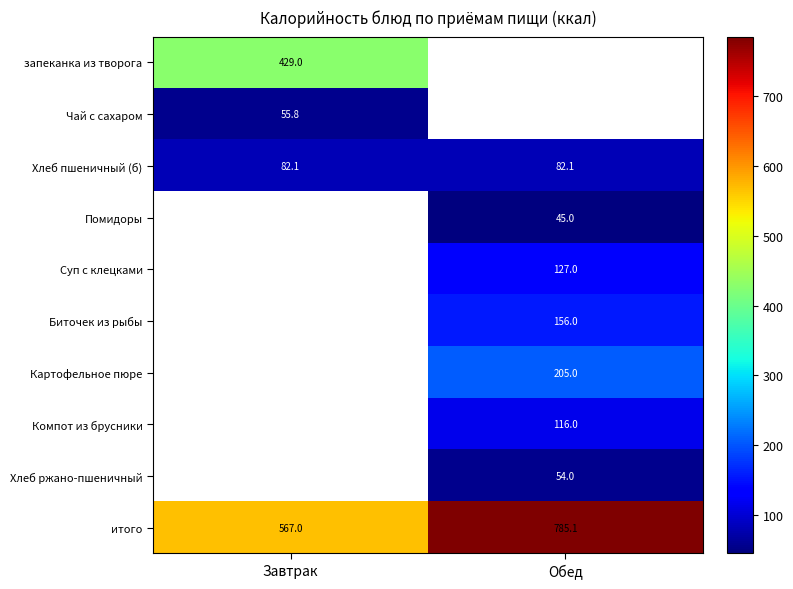

The value of итого at Завтрак is 854.5. True or false?

False